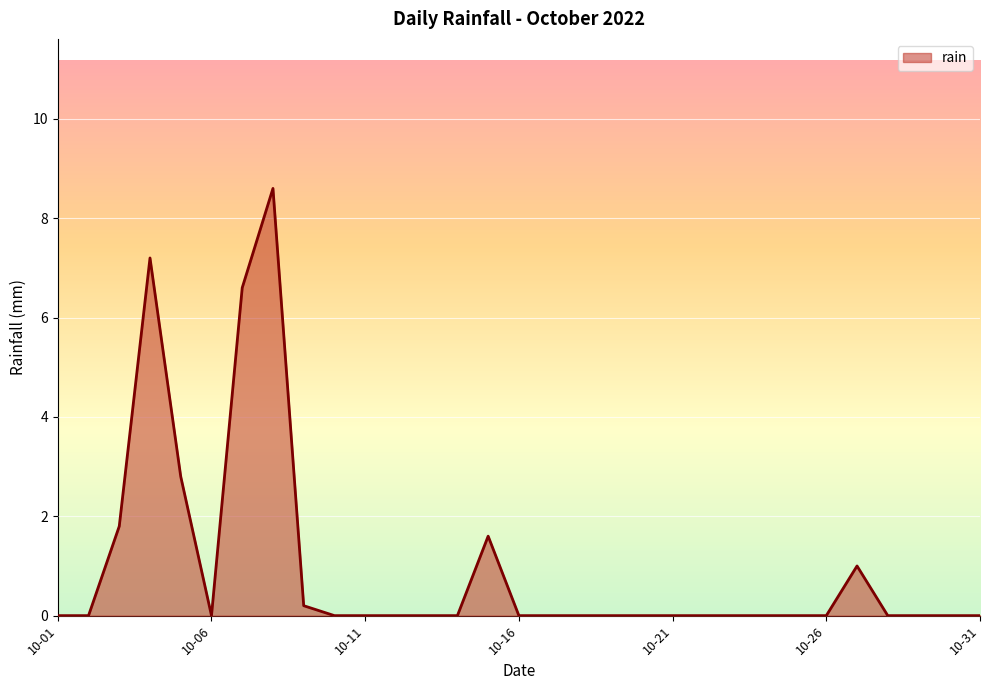

What is the average value?

1.0